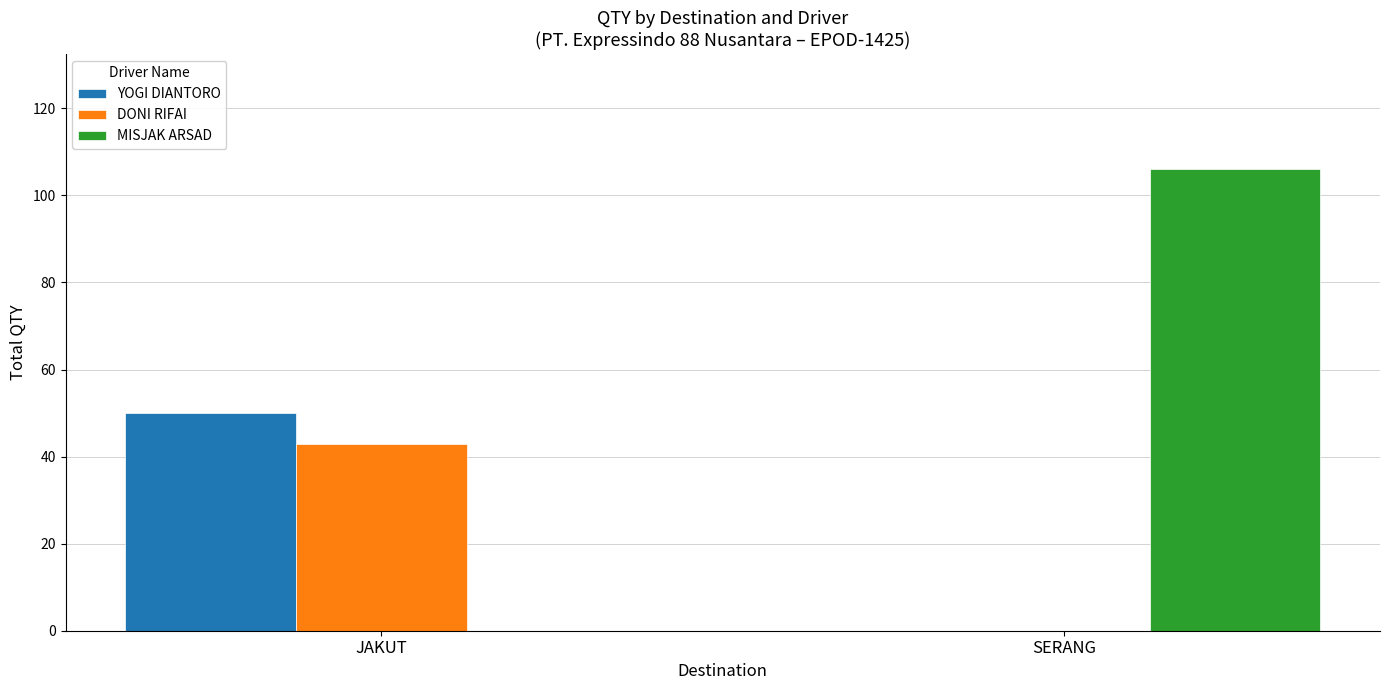

True or false: YOGI DIANTORO has a value of 50 at JAKUT.

True